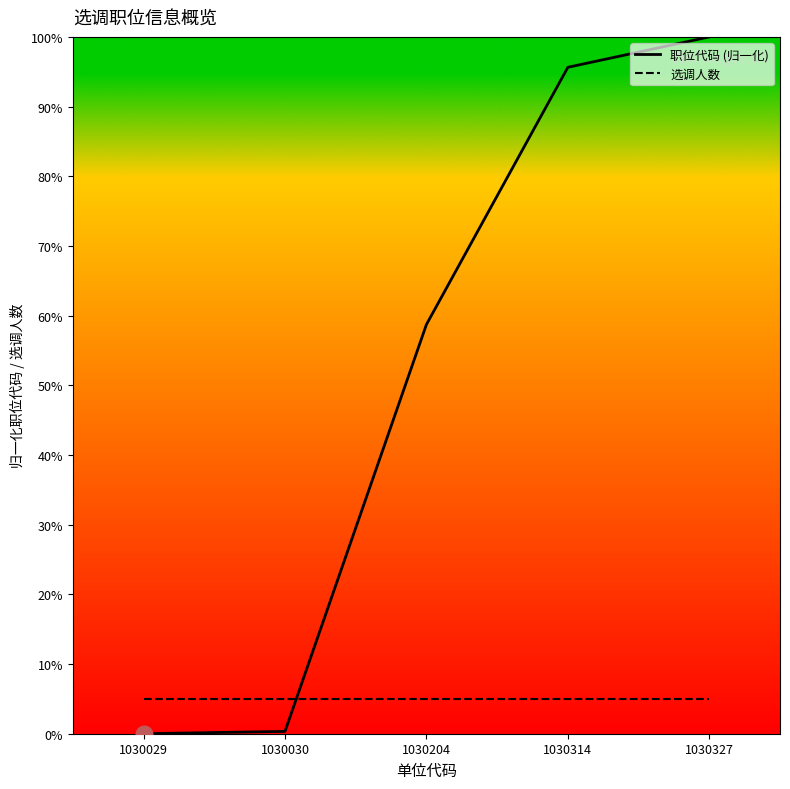

What is the sum of the 选调人数 values at 1030314 and 1030030?

10.0